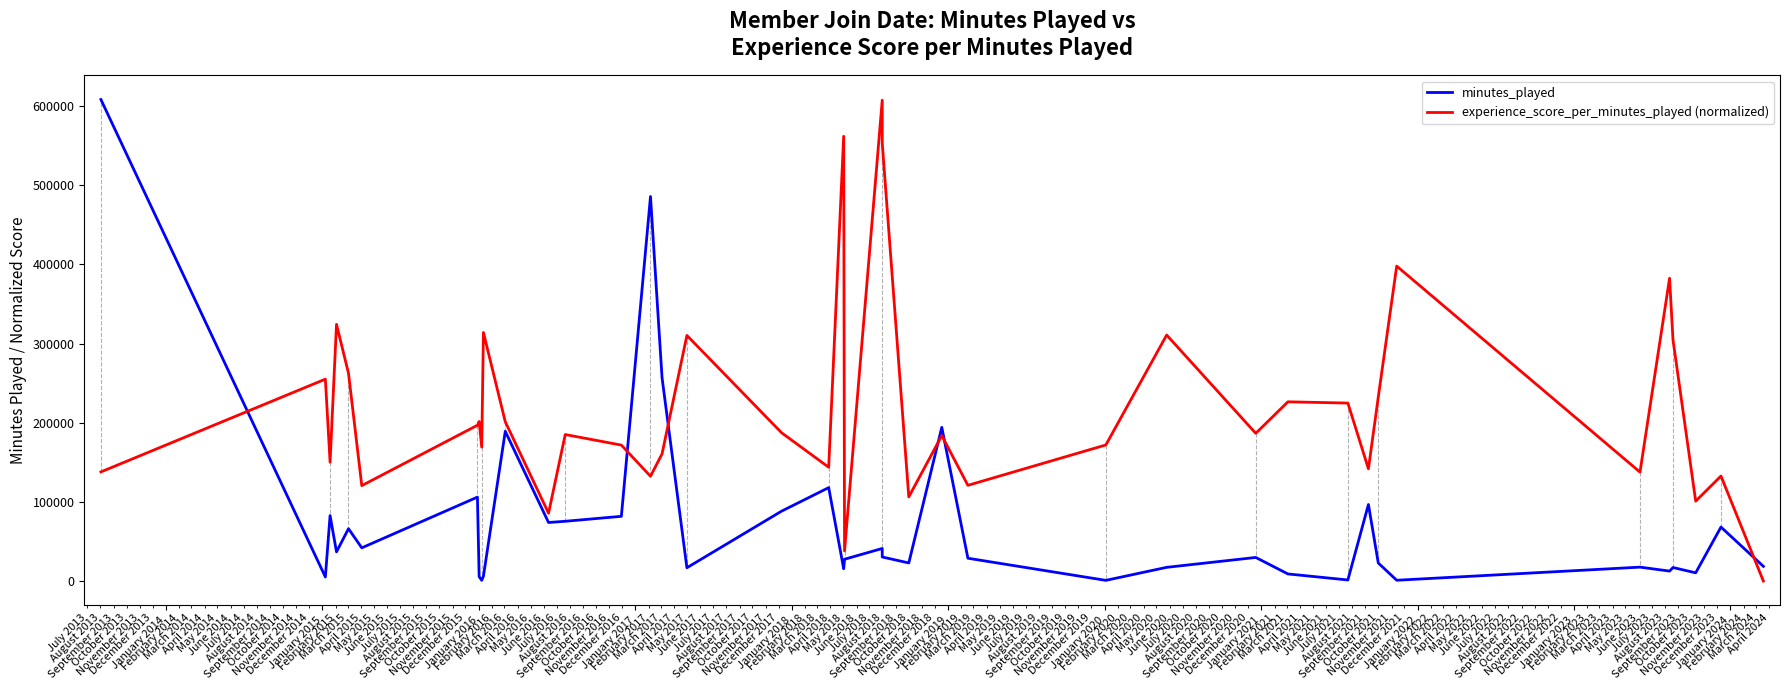

Is the value of minutes_played at January 2023 greater than the value of experience_score_per_minutes_played (normalized) at 36?

No